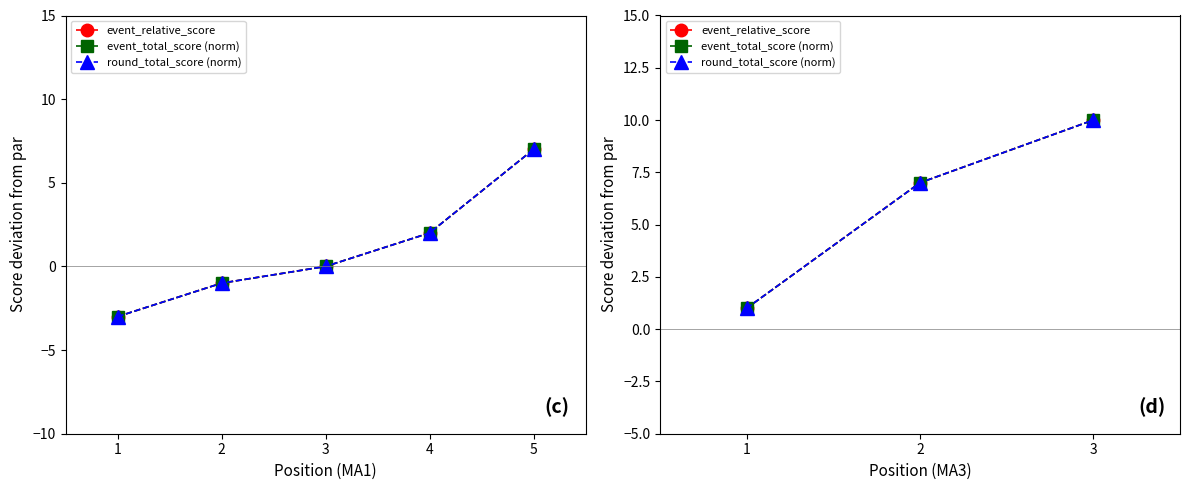

The value of event_relative_score at 1 is 0. True or false?

False